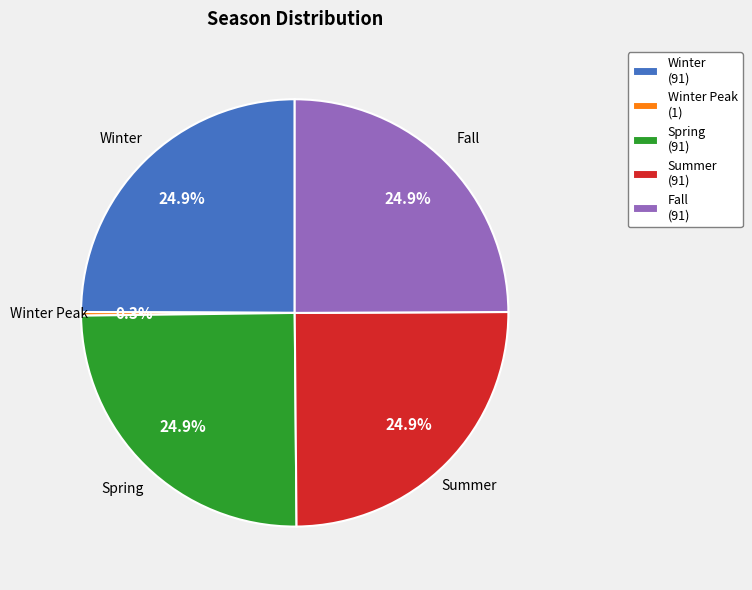

How much of the chart is everything except Spring (91)?

75.1%